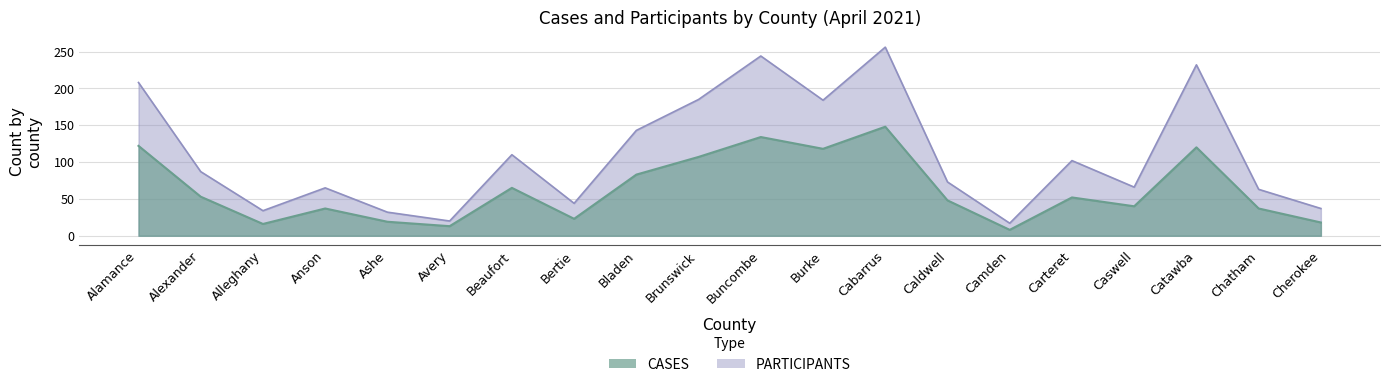

Rank the categories by PARTICIPANTS value from lowest to highest.

Camden, Avery, Ashe, Alleghany, Cherokee, Bertie, Chatham, Anson, Caswell, Caldwell, Alexander, Carteret, Beaufort, Bladen, Burke, Brunswick, Alamance, Catawba, Buncombe, Cabarrus